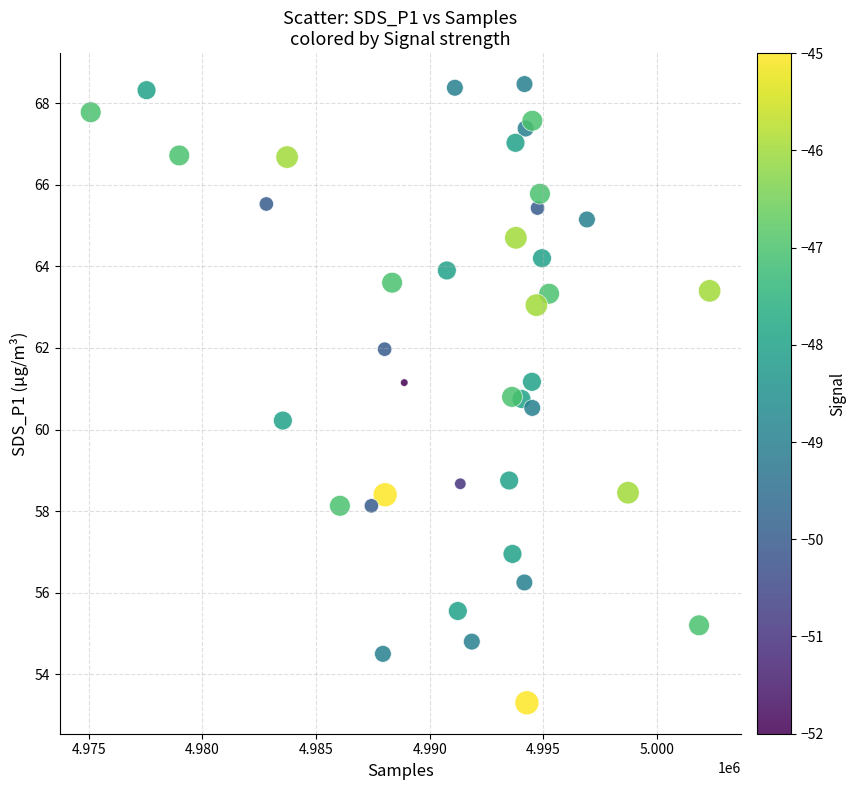

What Y value in the scatter plot is closest to 60?

60.2